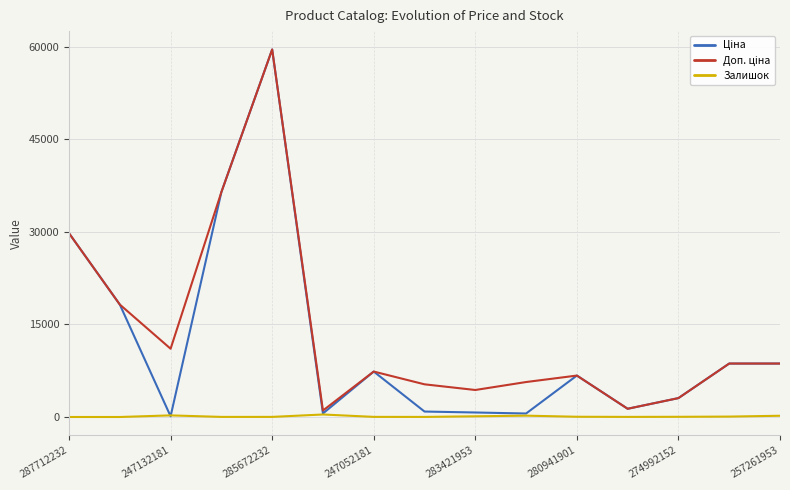

What is the maximum value shown in the chart?

59523.0